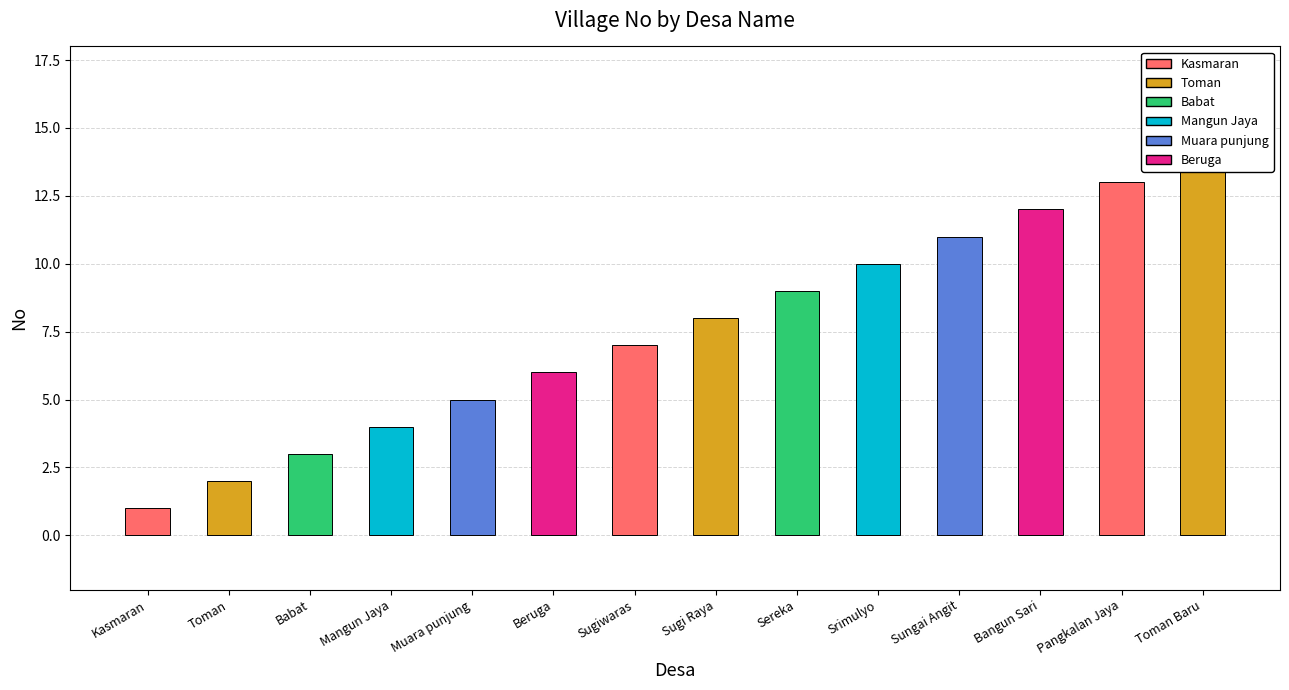

What is the maximum value shown in the chart?

14